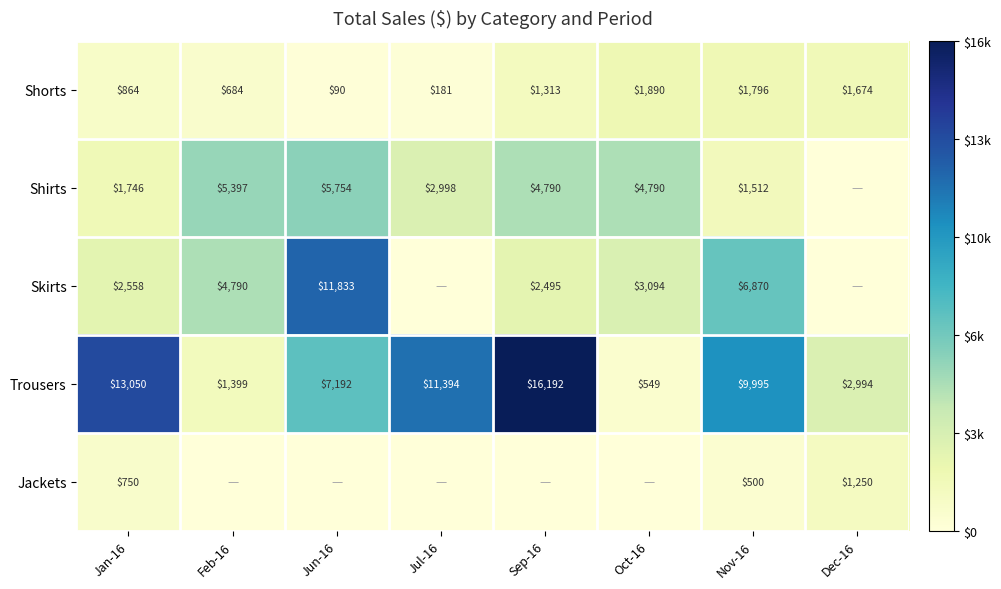

What is the total value across all series at Feb-16?

12270.7